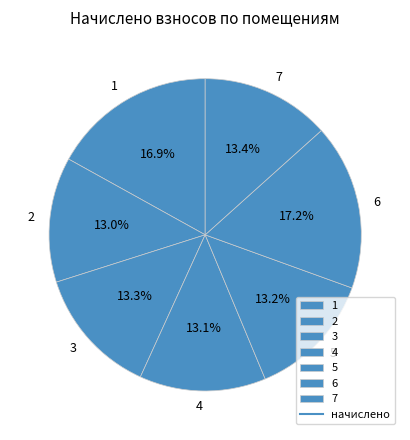

What is the total percentage of 1 and 7?

30.3%